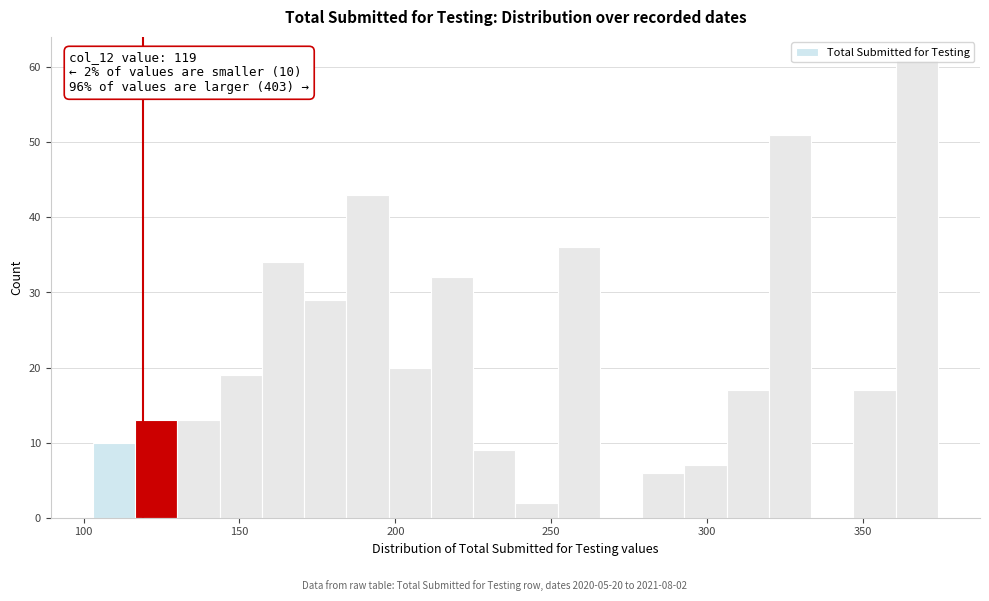

Around what value on the x-axis is the tallest bar? Give the approximate position of its centre, as read against the axis.

365